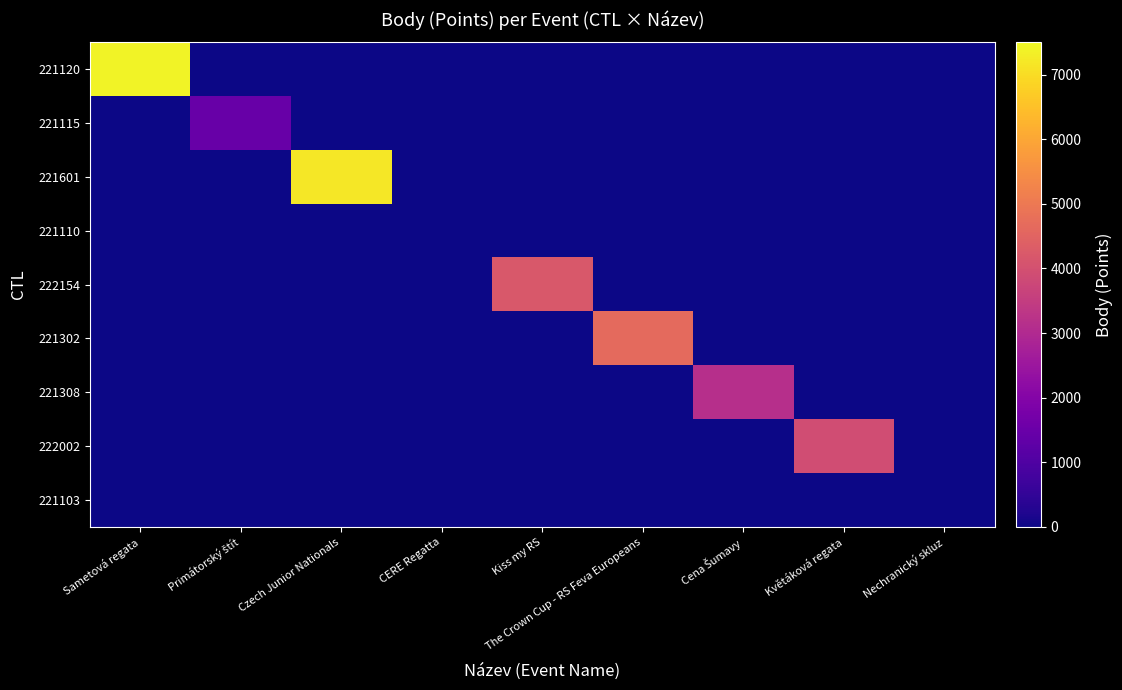

Which has a higher value, CERE Regatta or Primátorský štít?

CERE Regatta